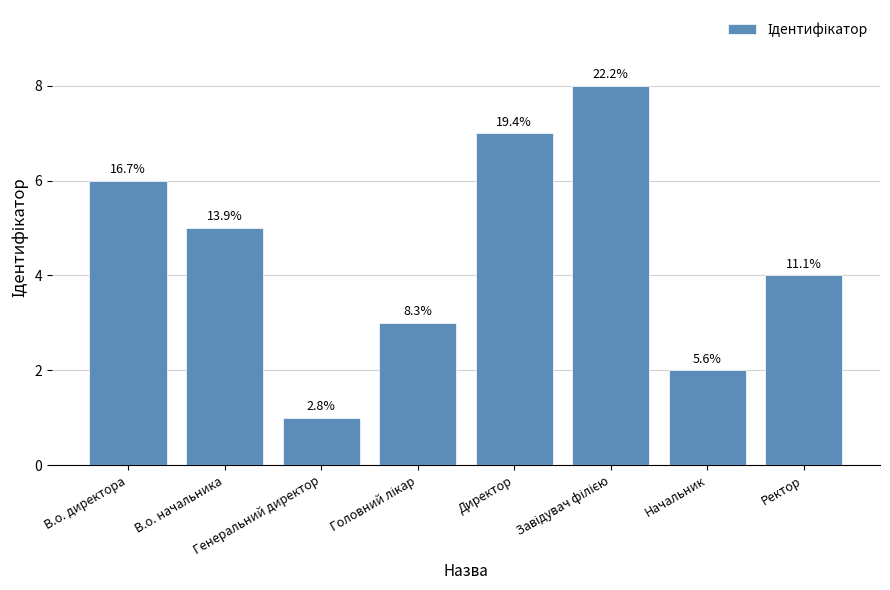

What is the value of the 2nd bar from the left?

5